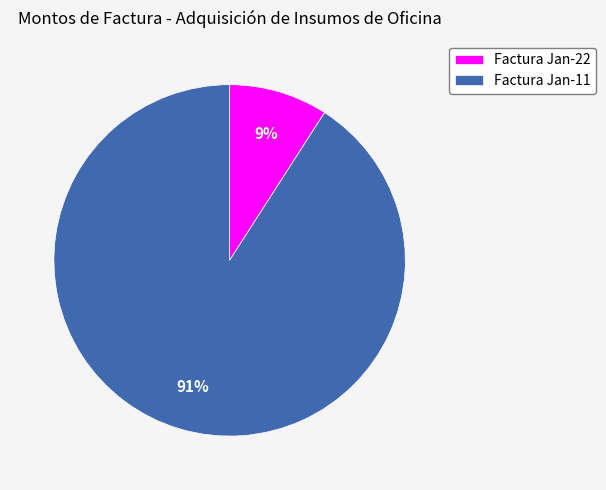

True or false: Factura Jan-22 accounts for 9% of the total.

True